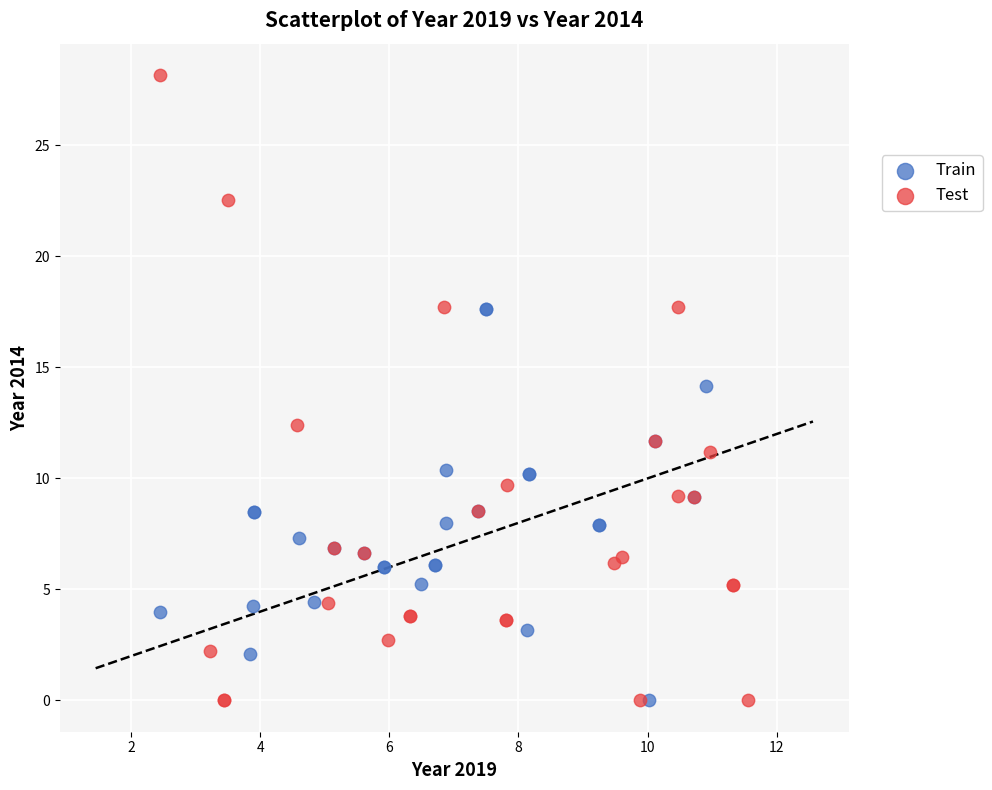

Which series contains the highest Y value?

Test